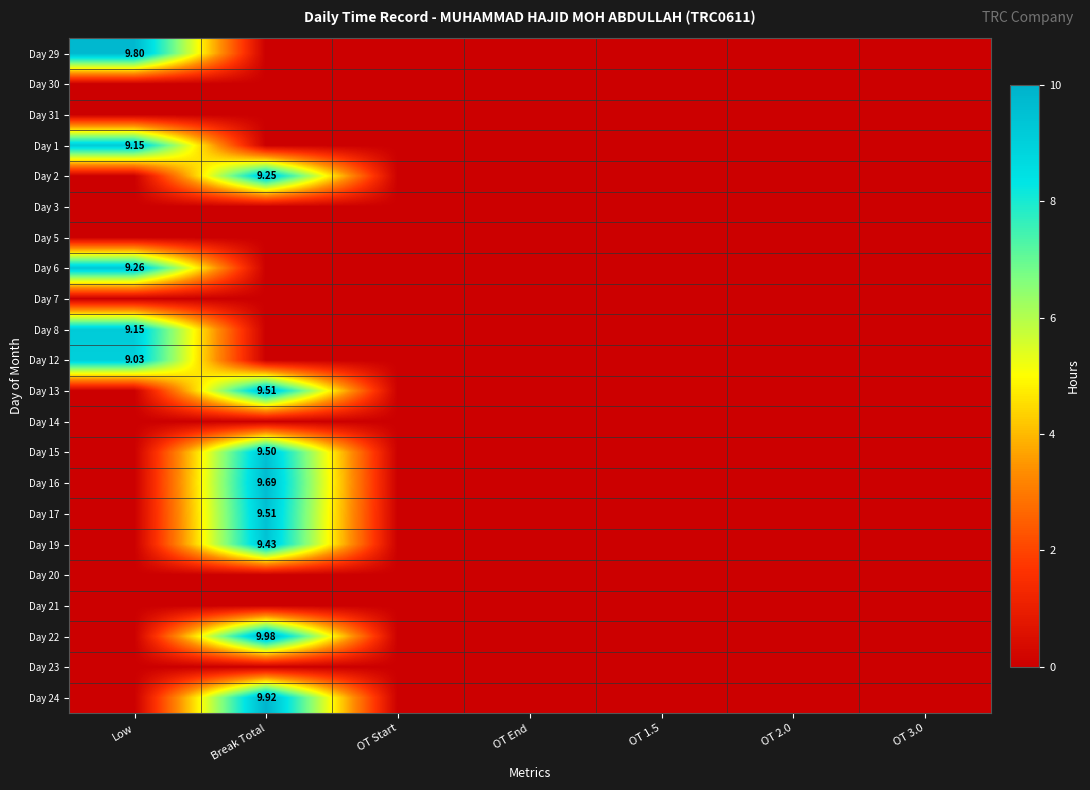

Is the value of Day 20 at OT 1.5 greater than the value of Day 12 at OT End?

No